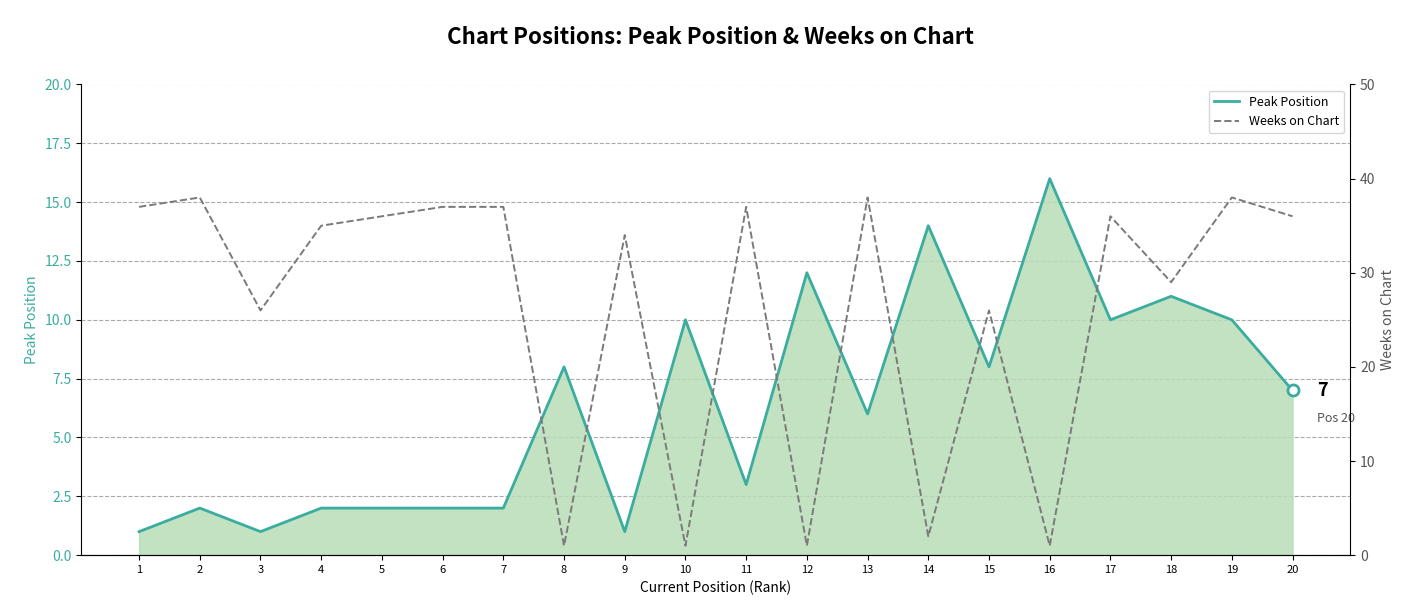

Read the Peak Position value at 11, to the nearest 5.

5